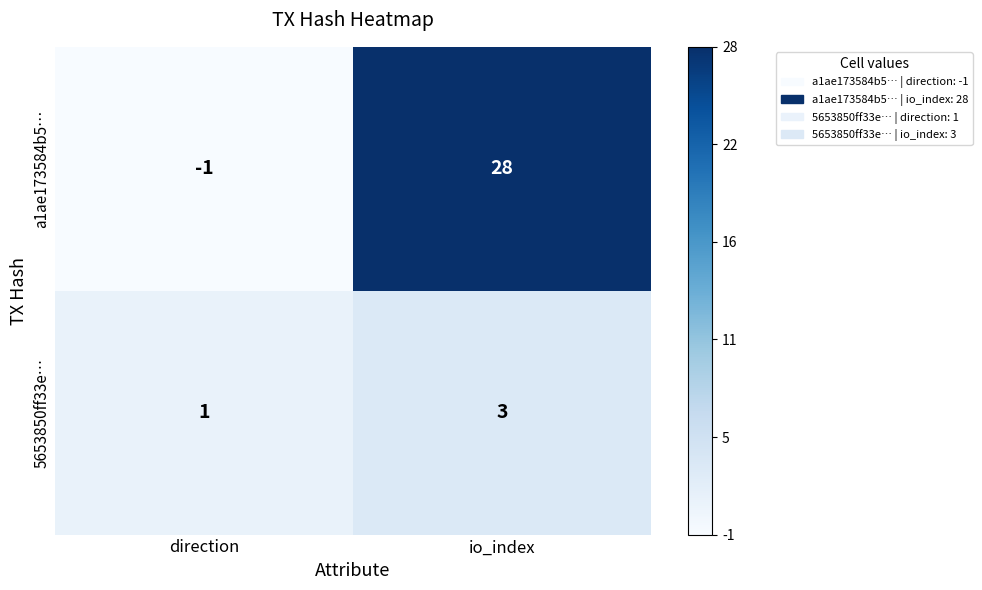

Which label corresponds to the smallest value in the chart?

direction